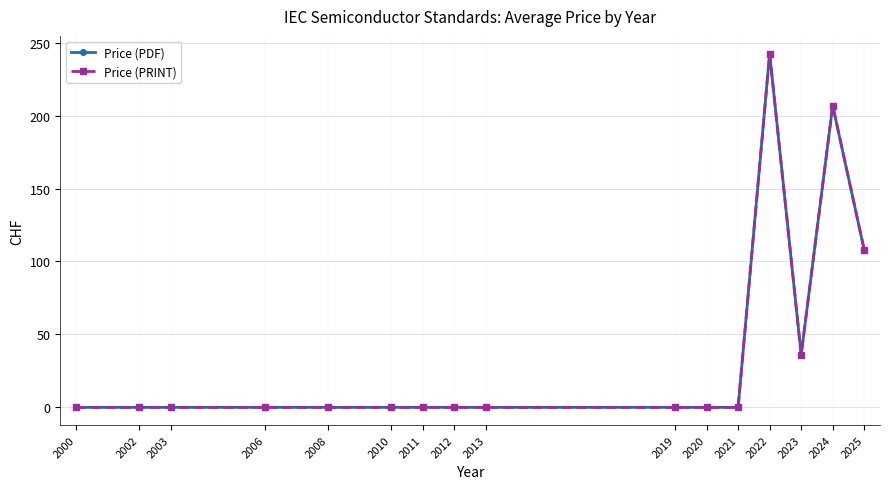

What is the total value across all series at 2024?

413.8